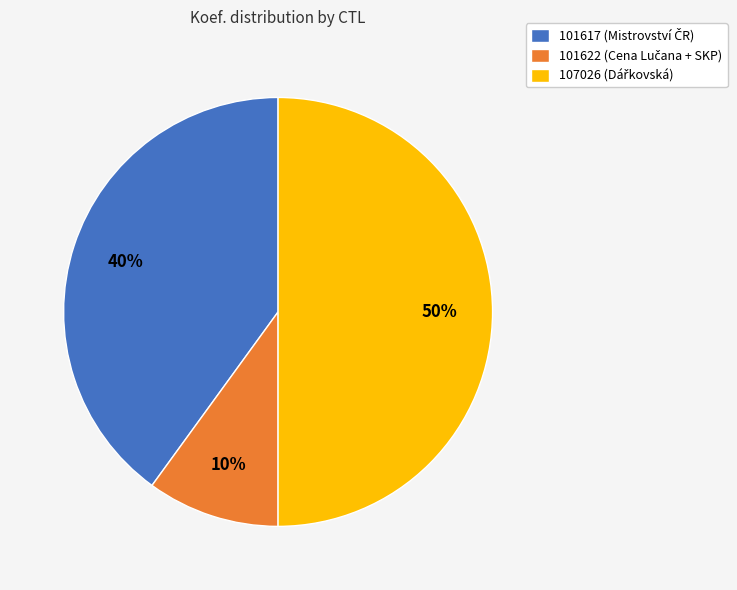

Does 101622 account for over 50% of the chart?

No